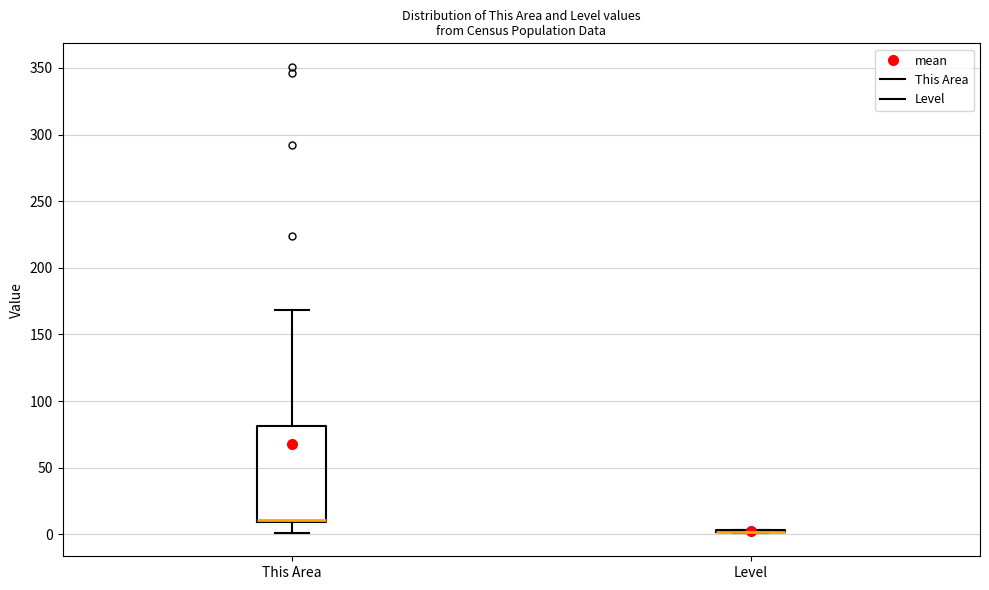

Which box is the tallest, from its lower edge to its upper edge?

This Area